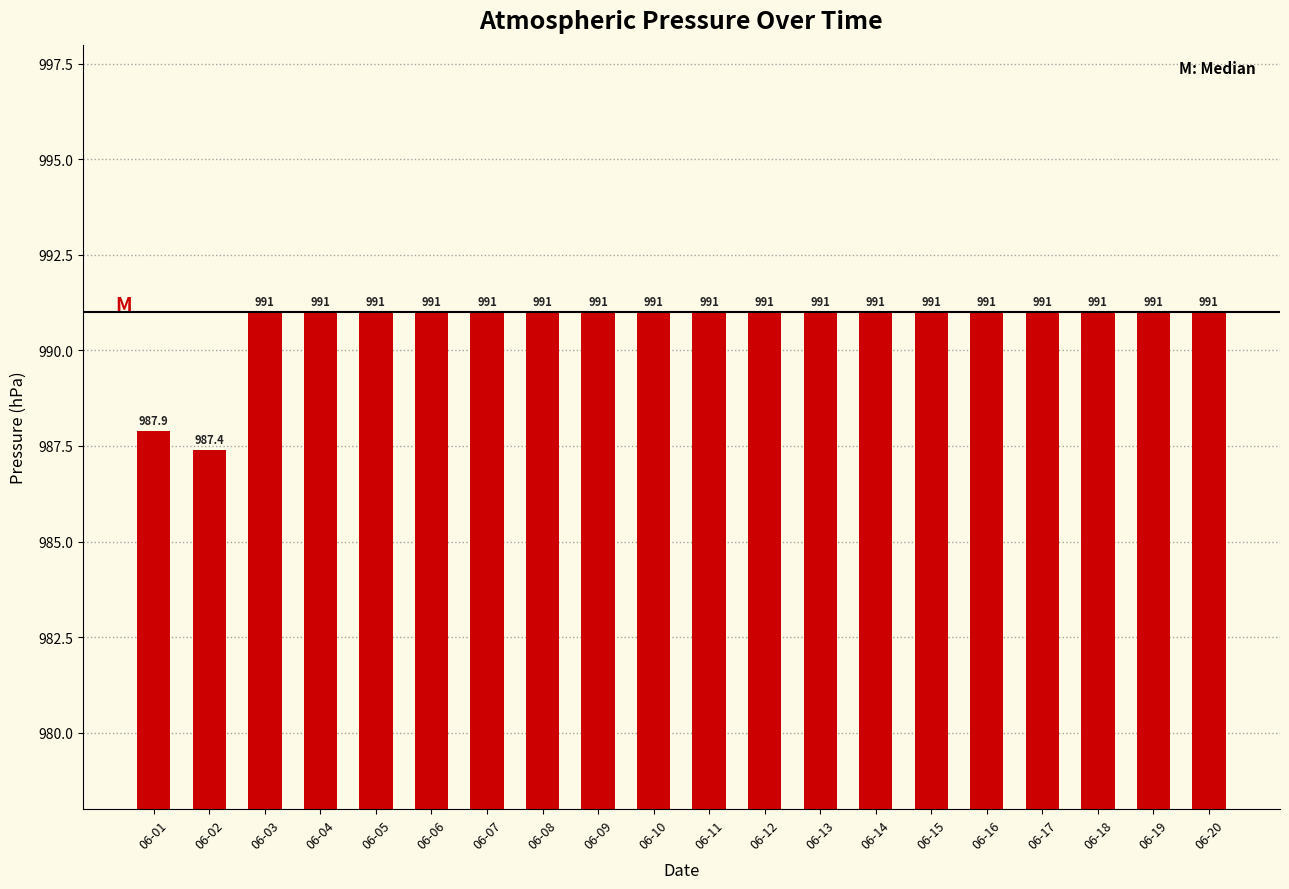

Reading left to right, list all the values displayed in this chart.

06-01=987.9	06-02=987.4	06-03=991.0	06-04=991.0	06-05=991.0	06-06=991.0	06-07=991.0	06-08=991.0	06-09=991.0	06-10=991.0	06-11=991.0	06-12=991.0	06-13=991.0	06-14=991.0	06-15=991.0	06-16=991.0	06-17=991.0	06-18=991.0	06-19=991.0	06-20=991.0